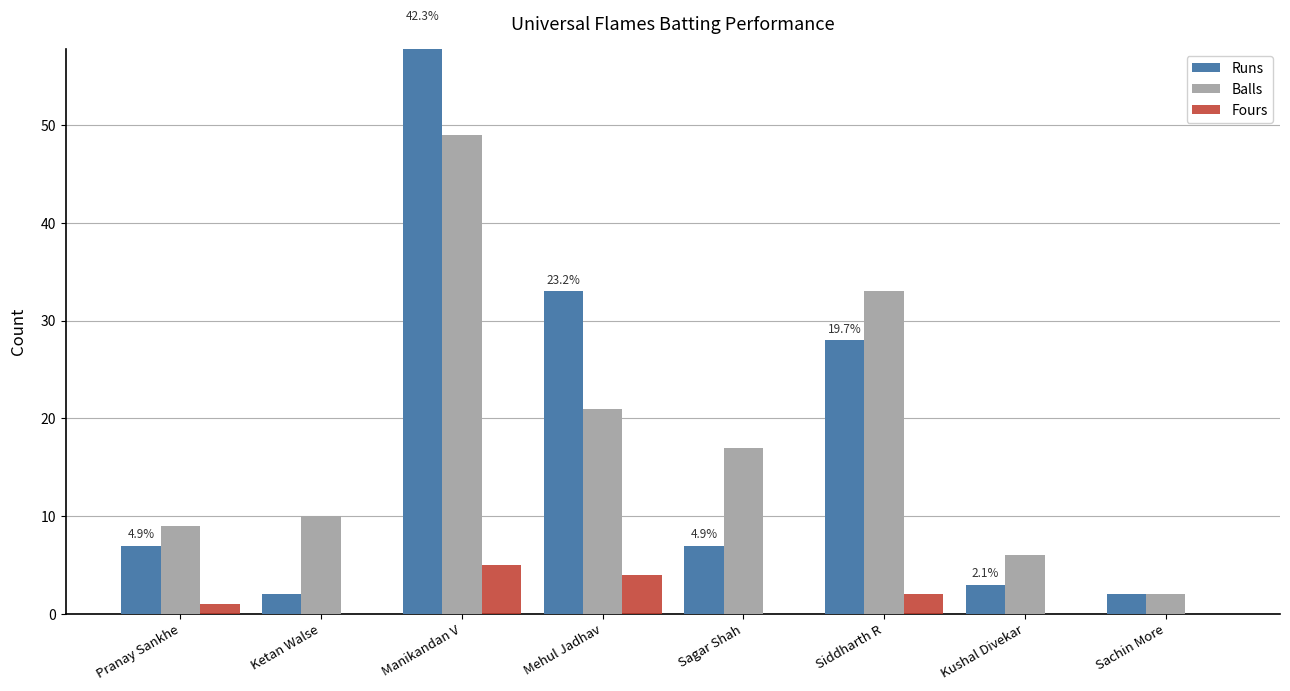

At which label does Balls reach its minimum?

Sachin More